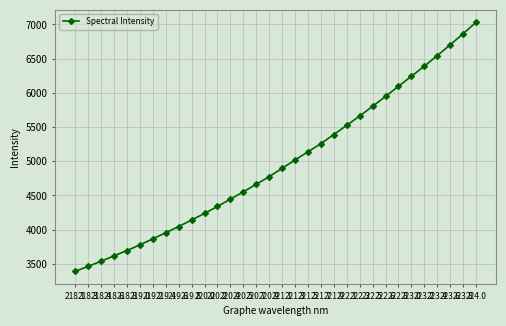

How many series are shown in this chart?

1